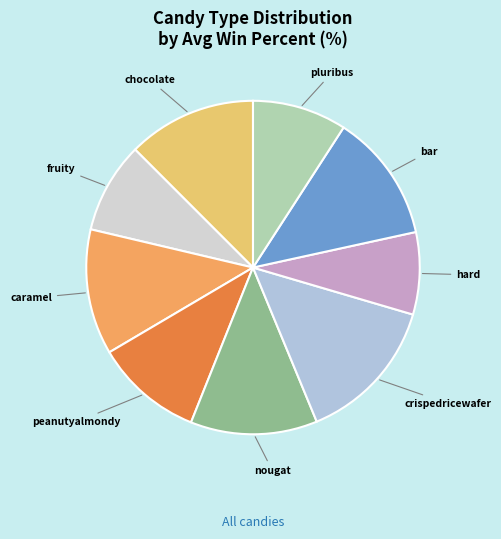

How many slices are in this pie chart?

9